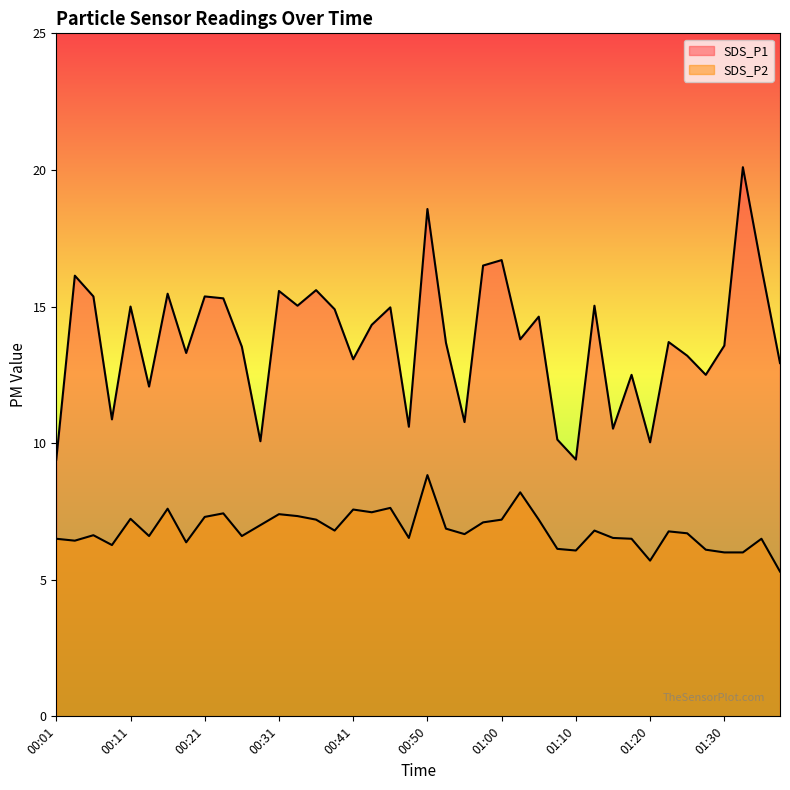

At how many categories does at least one series exceed 7?

40